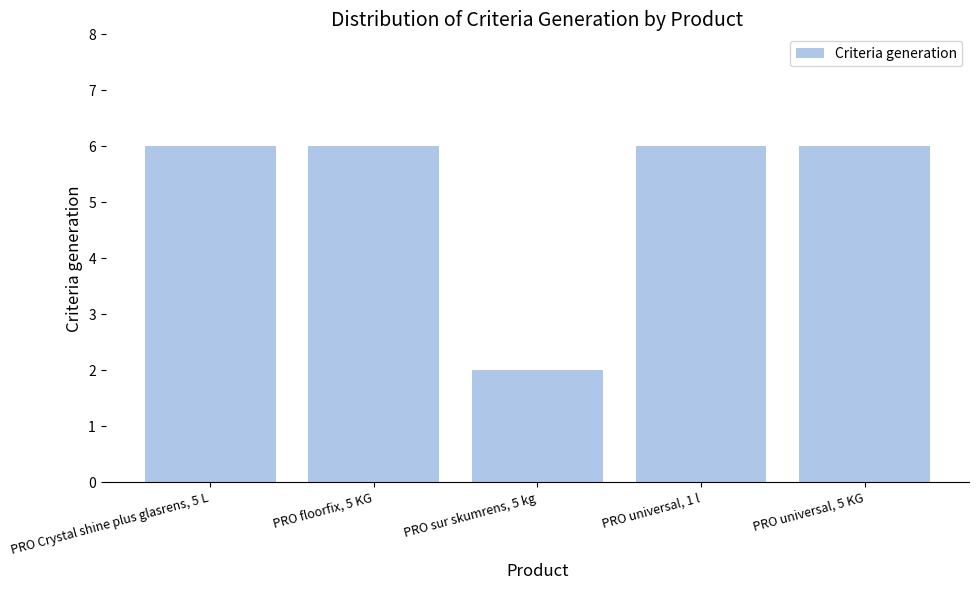

What is the average value?

5